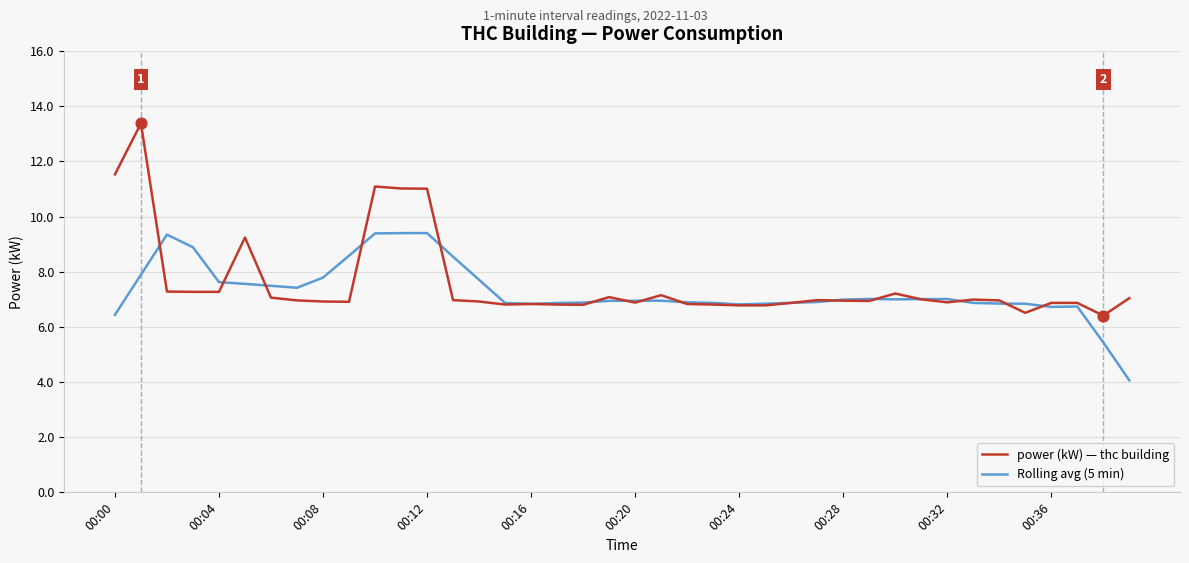

What are all the series names shown in the legend?

power (kW) — thc building, Rolling avg (5 min)